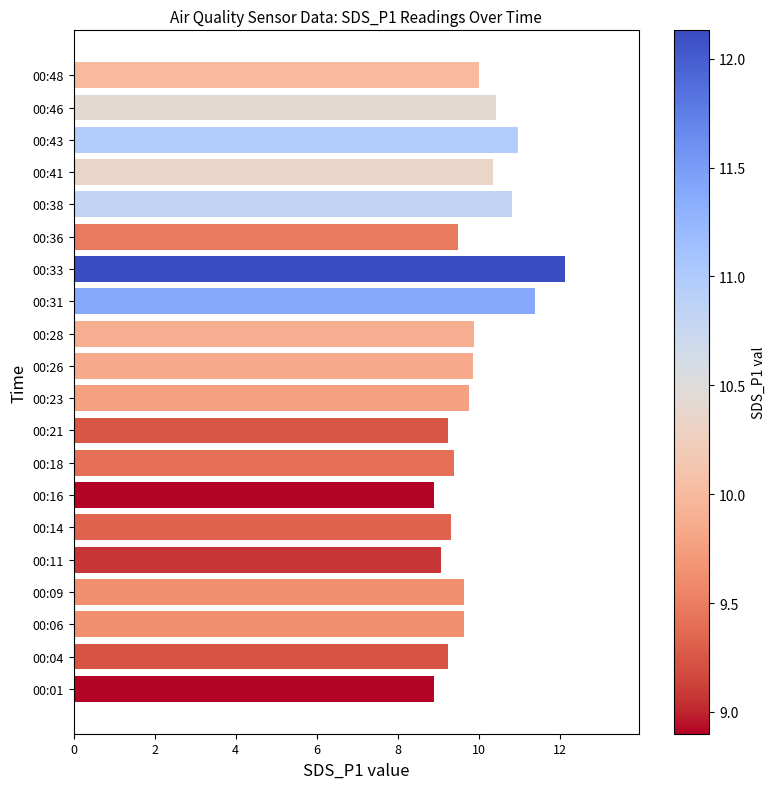

Does the chart contain any negative values?

No